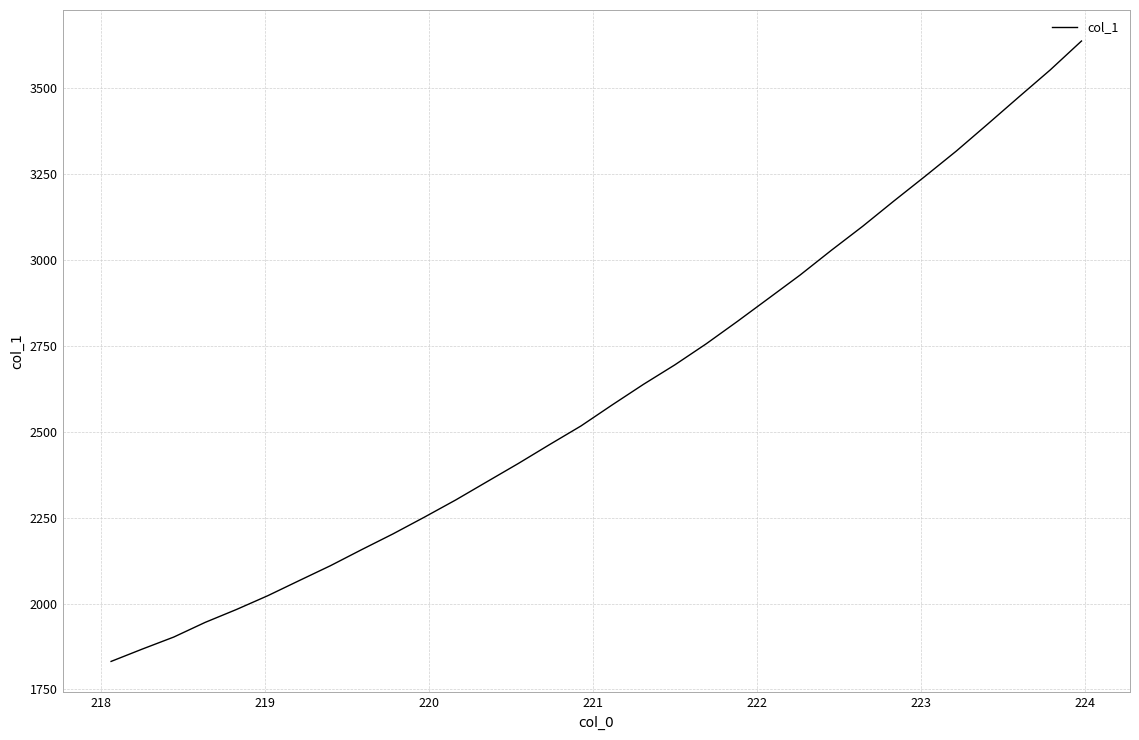

What is the difference between the maximum and minimum values?

1806.2